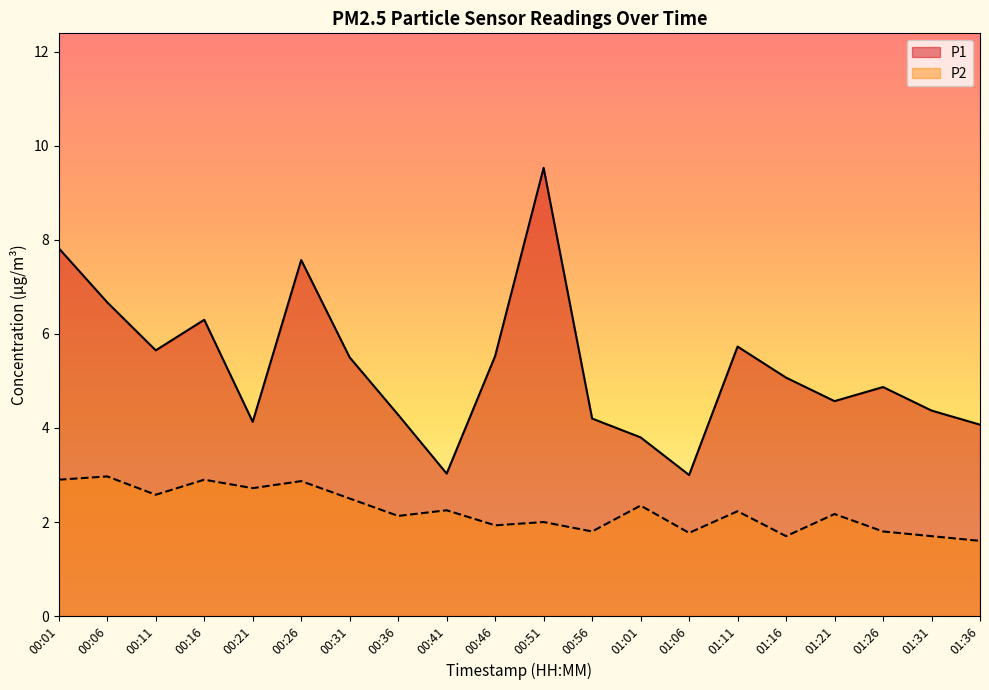

At how many categories does at least one series exceed 4?

17